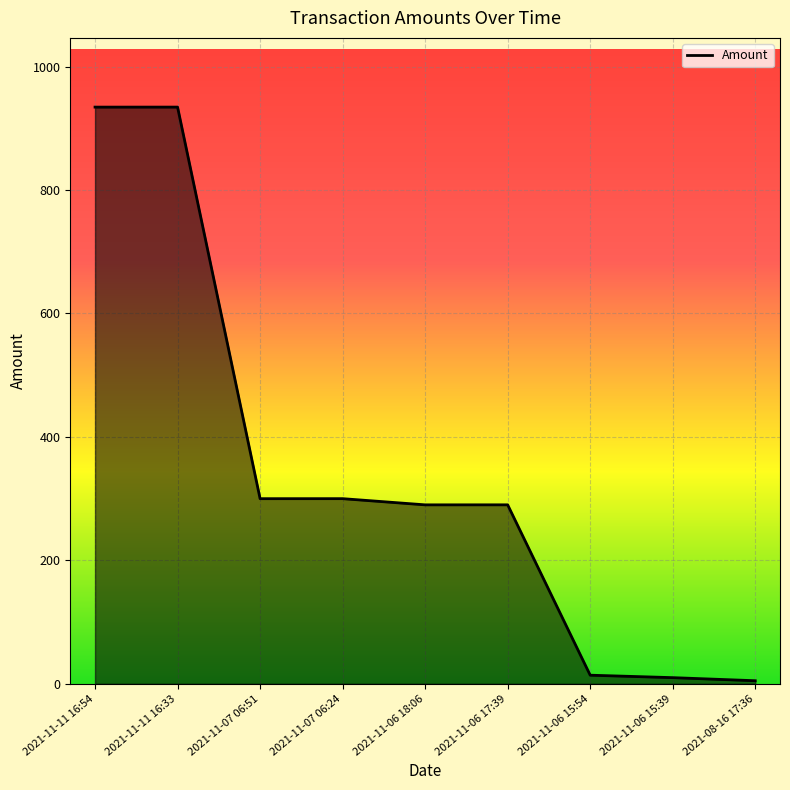

Where is the data nearest to the value 469?

2021-11-07 06:24